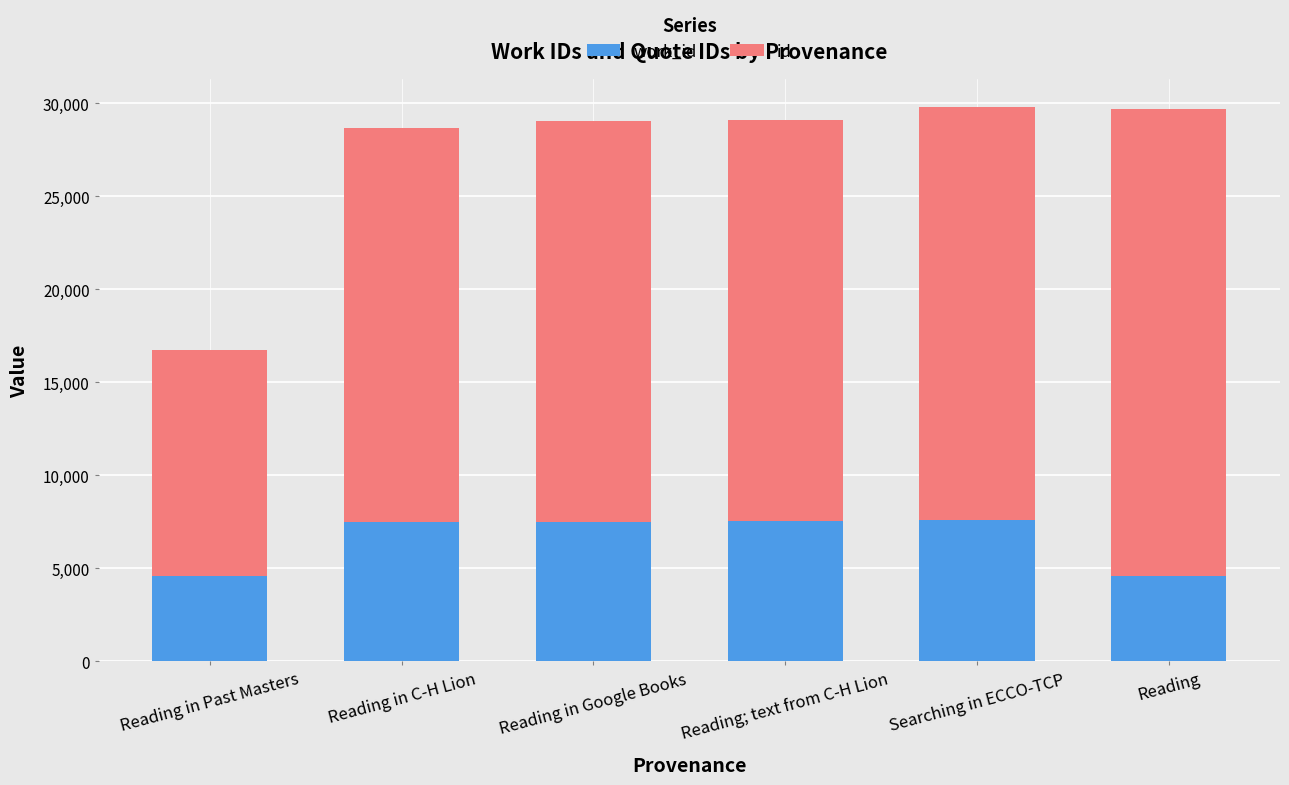

Does the chart contain any negative values?

No